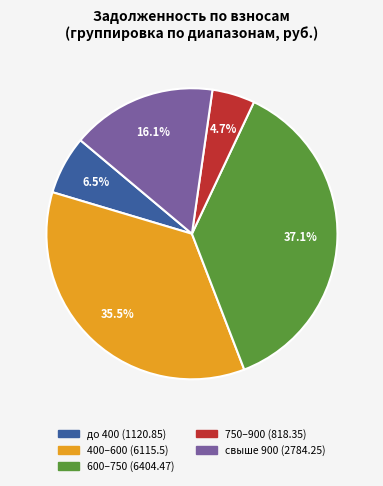

Does any single category account for the majority?

No